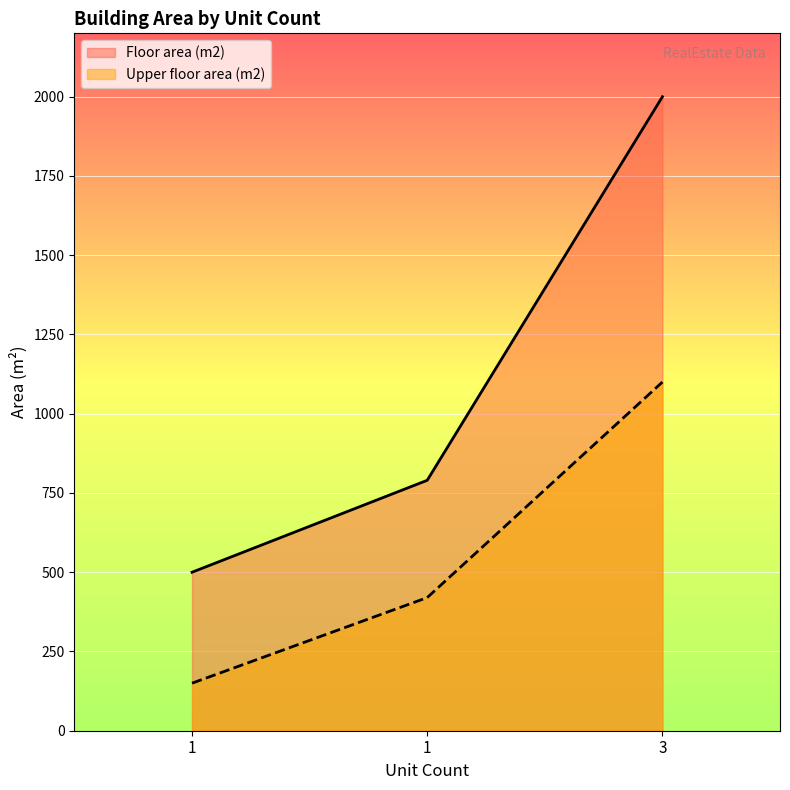

Reading left to right, list all the values displayed in this chart.

Floor area (m2): 1=500	1=790	3=2000
Upper floor area (m2): 1=150	1=420	3=1100